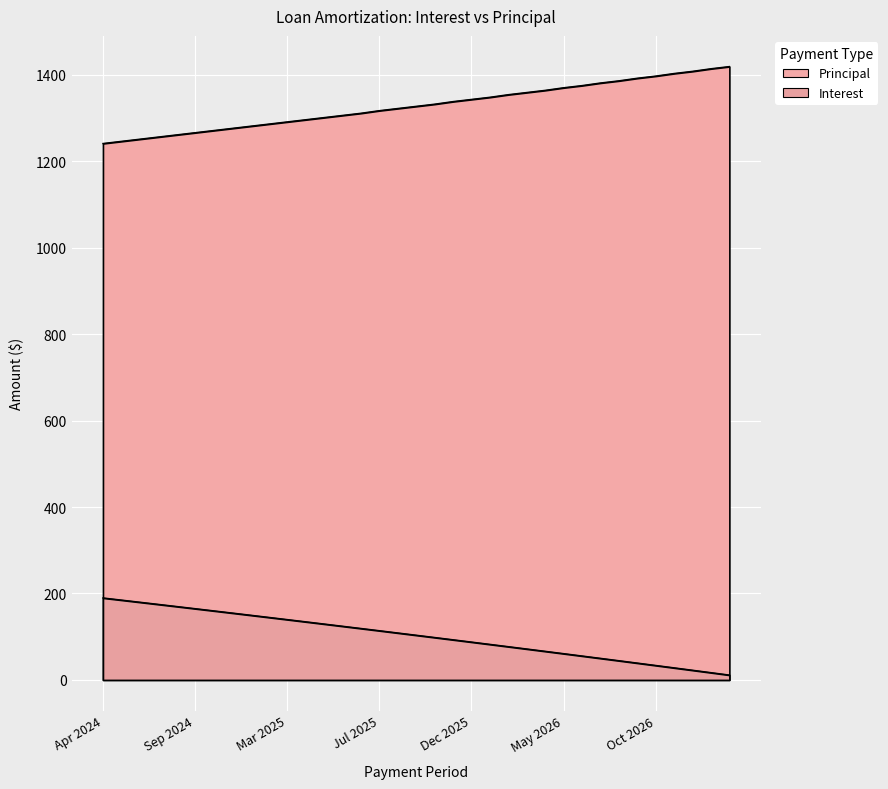

What is the label of the 3rd point from the left?

Jun 2024